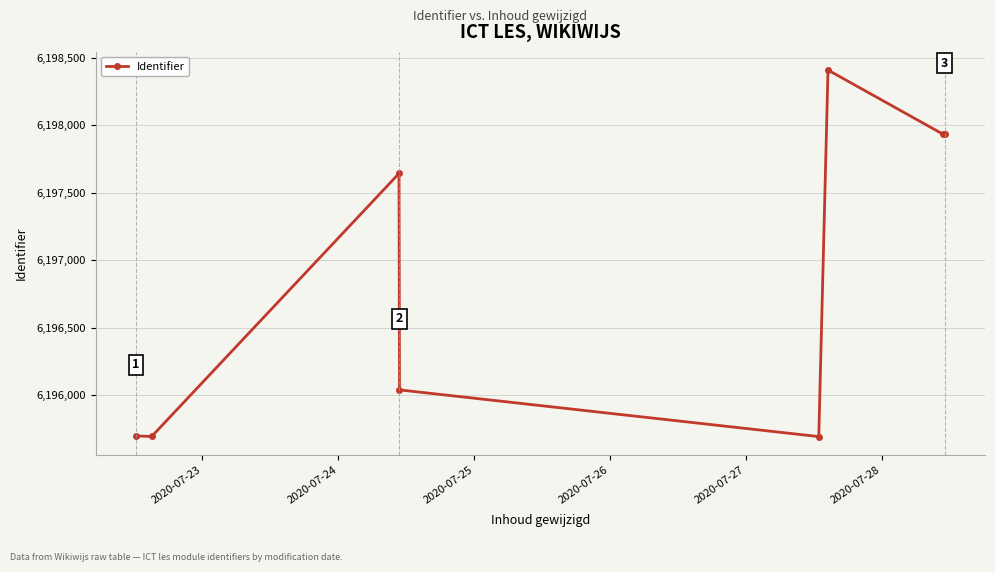

What is the difference between the maximum and second lowest values?

2715